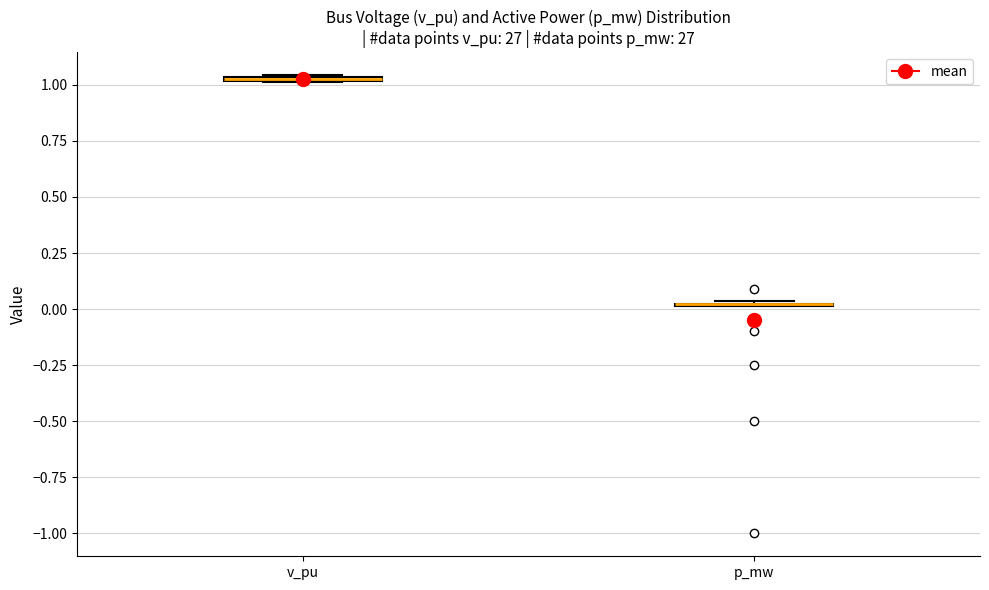

Where is the upper edge of the box for v_pu on the y-axis? The values are not printed on the chart, so give them approximately, as read against the axis.

1.05